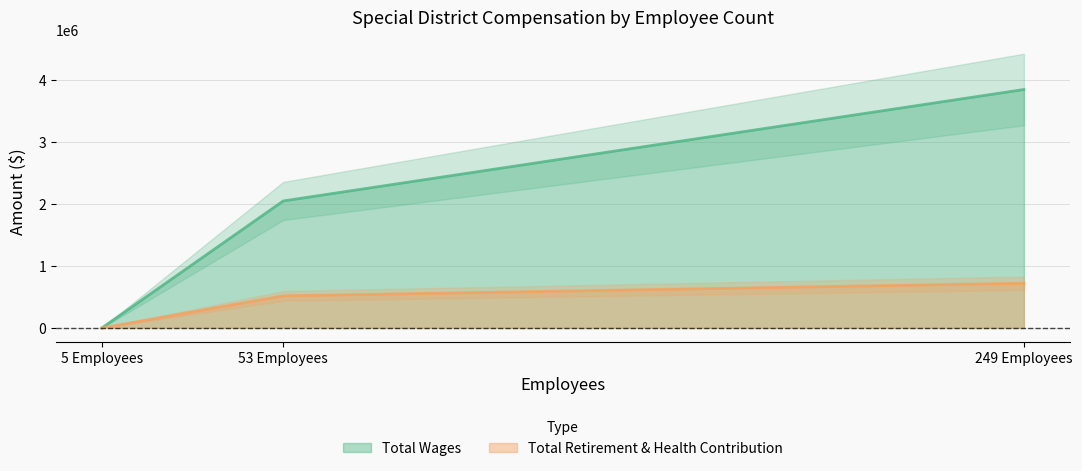

Is it true that Total Wages equals -1451318 at 5 Employees?

False